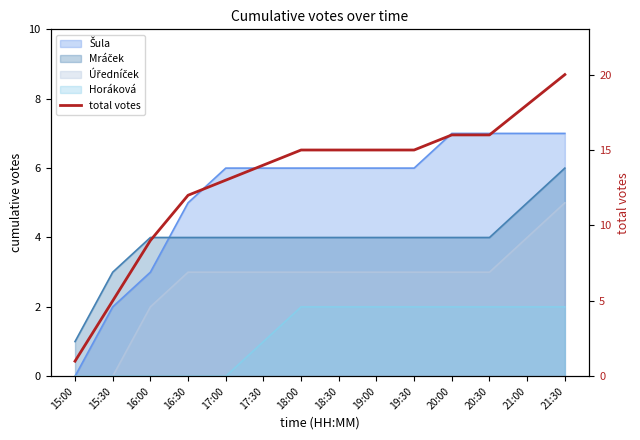

True or false: the data shows 12 at 16:30.

True